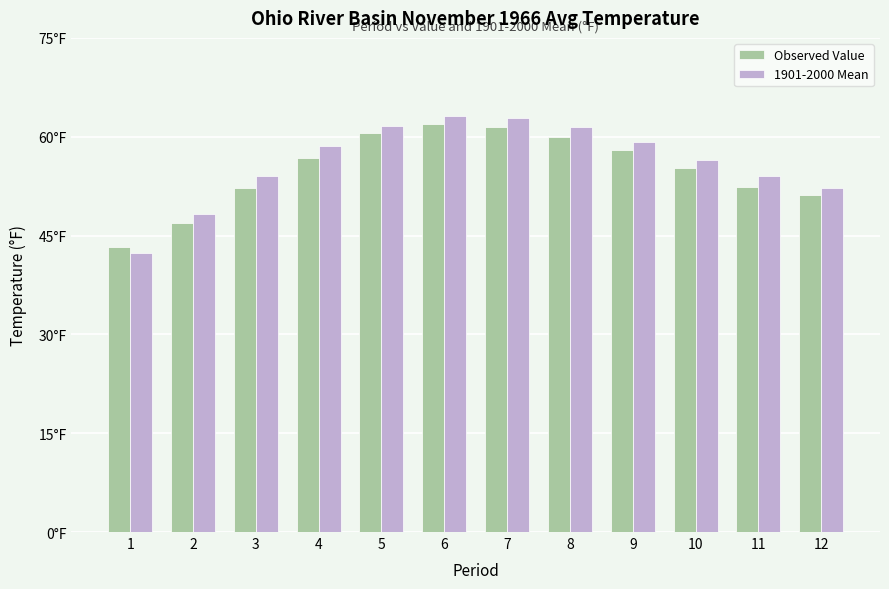

What is the greatest value displayed?

63.1